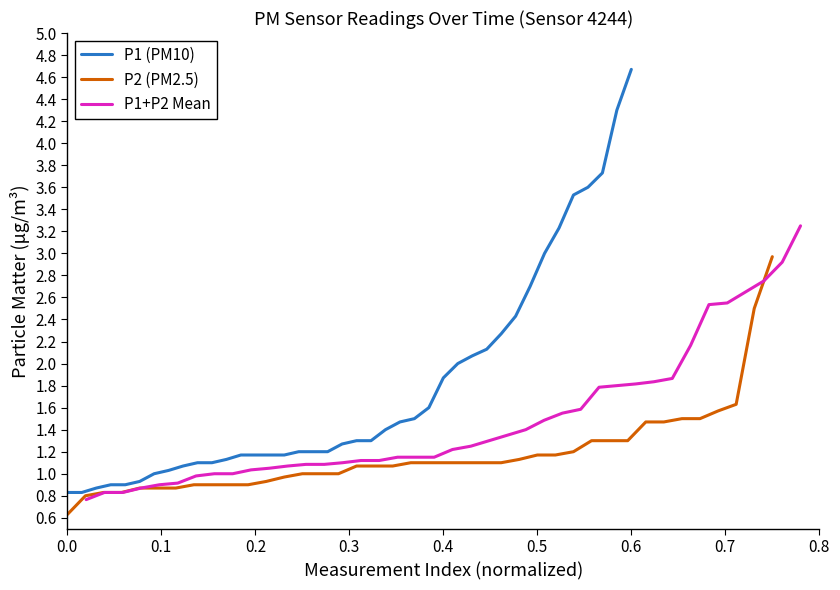

How many data points in P2 (PM2.5) are above 1?

24